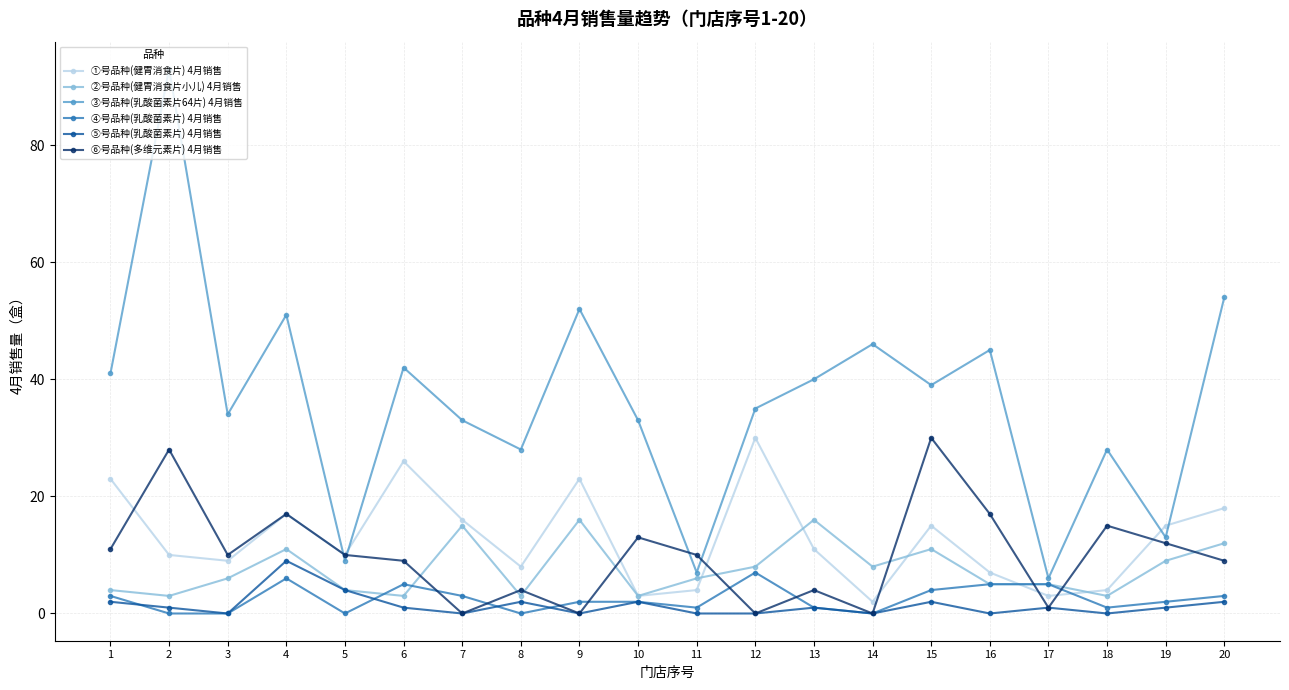

What is the difference between the maximum and minimum values in the ③号品种(乳酸菌素片64片) 4月销售 series?

87